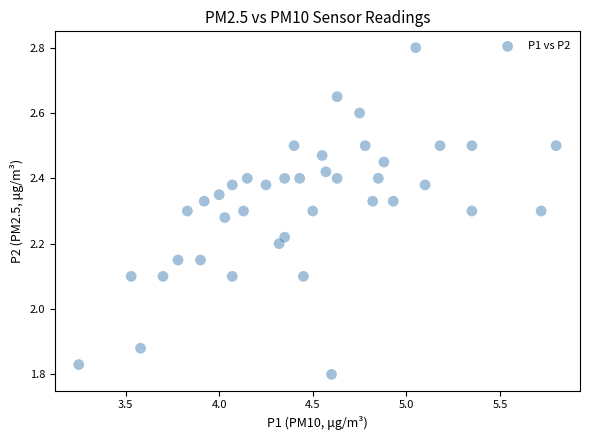

How many data points are displayed?

40